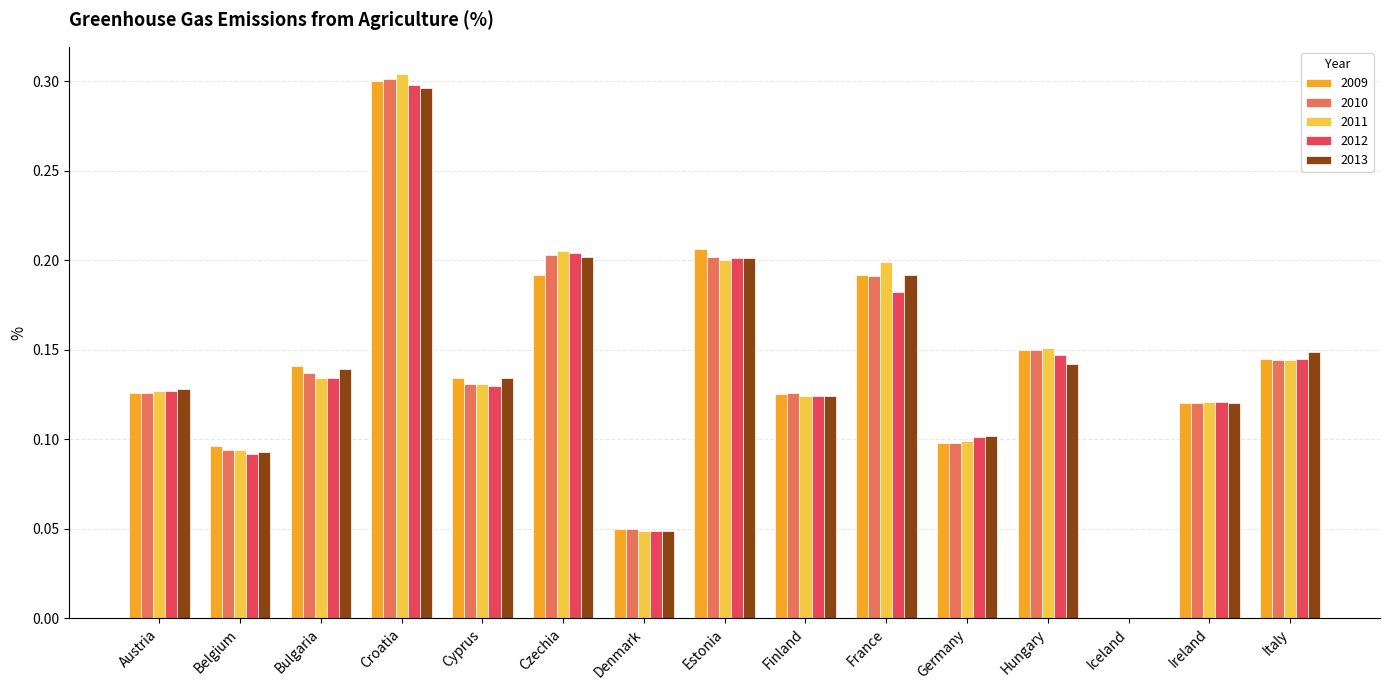

At which category is the sum across all series the highest?

Croatia